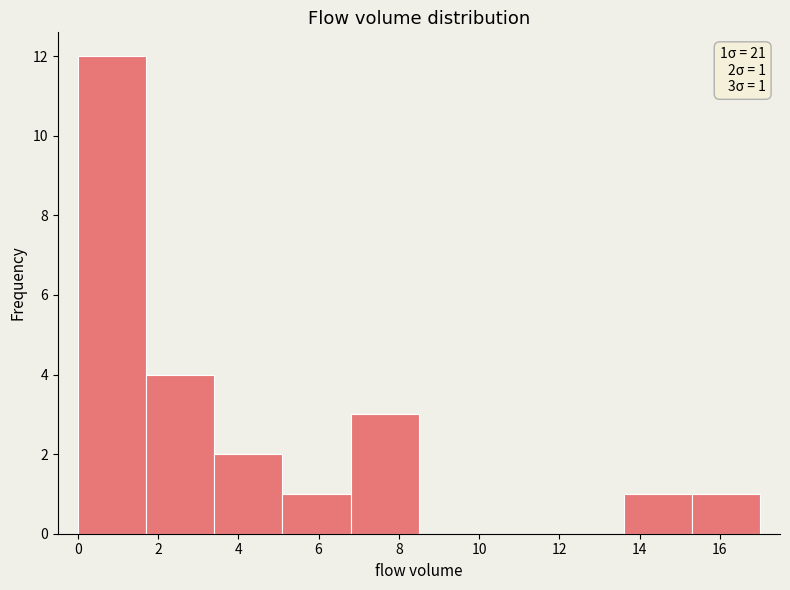

Over which range of the x-axis is the bar tallest?

0.0 to 1.7